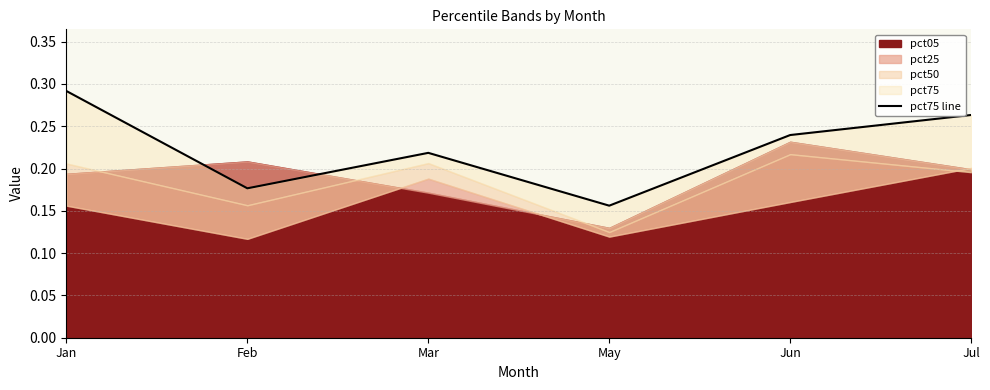

What is the label of the 3rd point from the right?

May